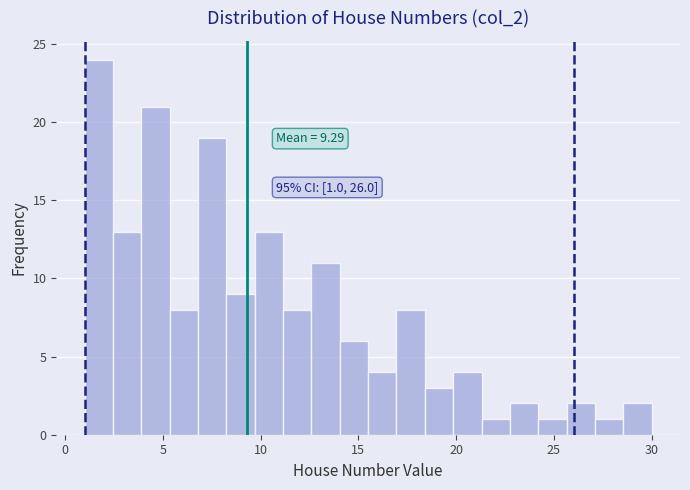

Around what value on the x-axis is the tallest bar? Give the approximate position of its centre, as read against the axis.

1.5